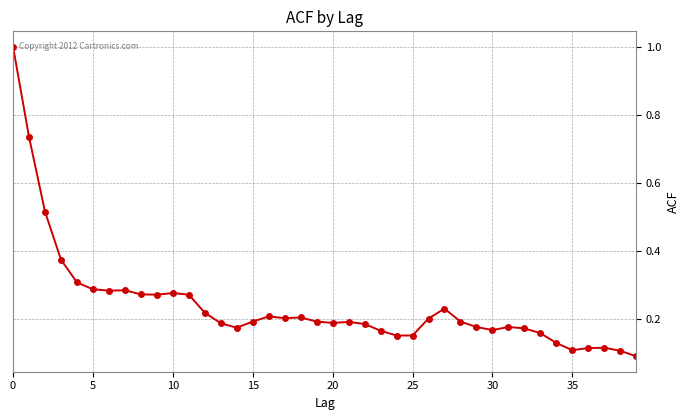

How many distinct data groups are displayed?

1